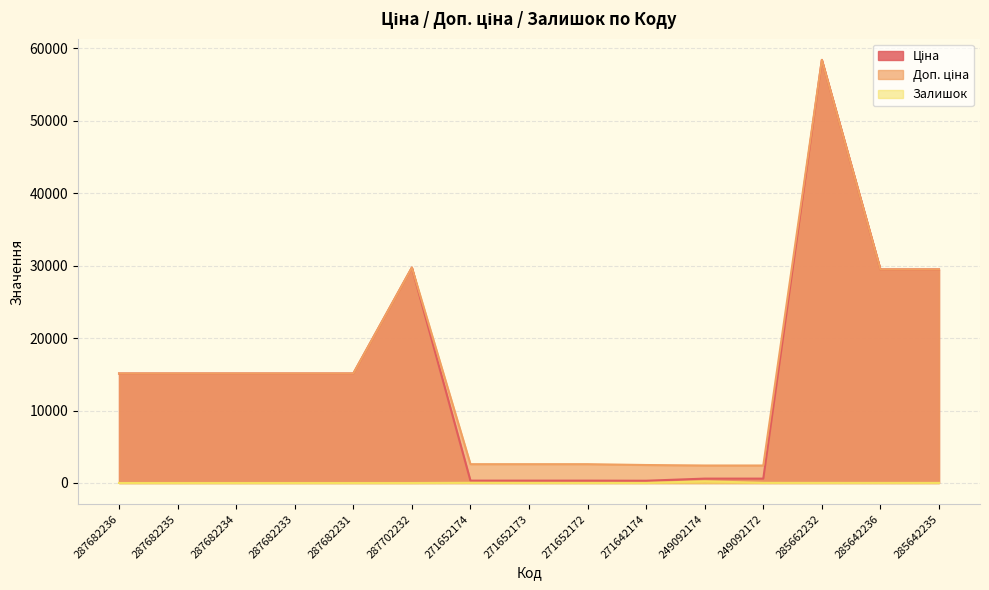

What position from the right is 287702232?

10